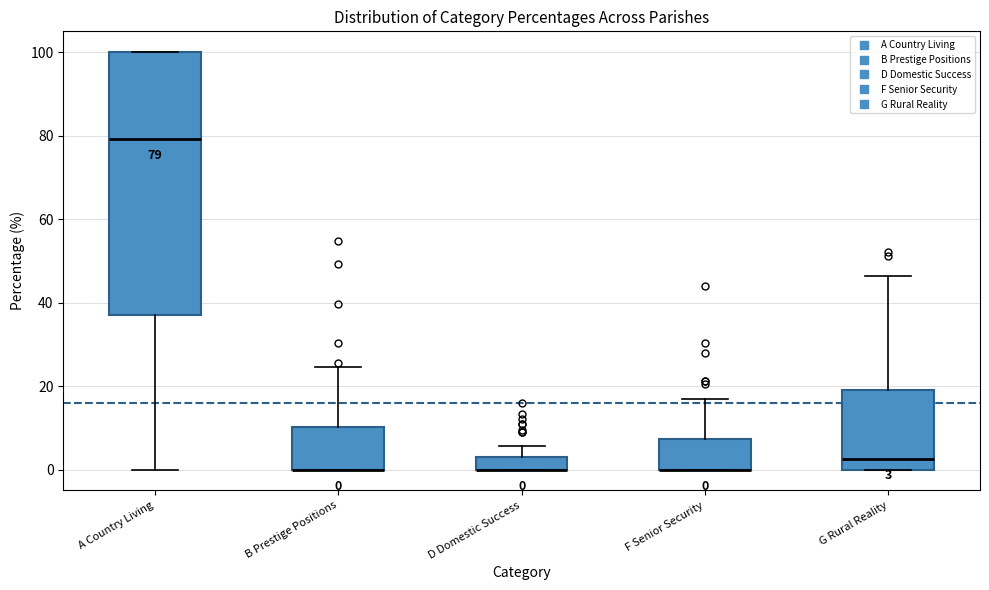

Which box is the tallest, from its lower edge to its upper edge?

A Country Living